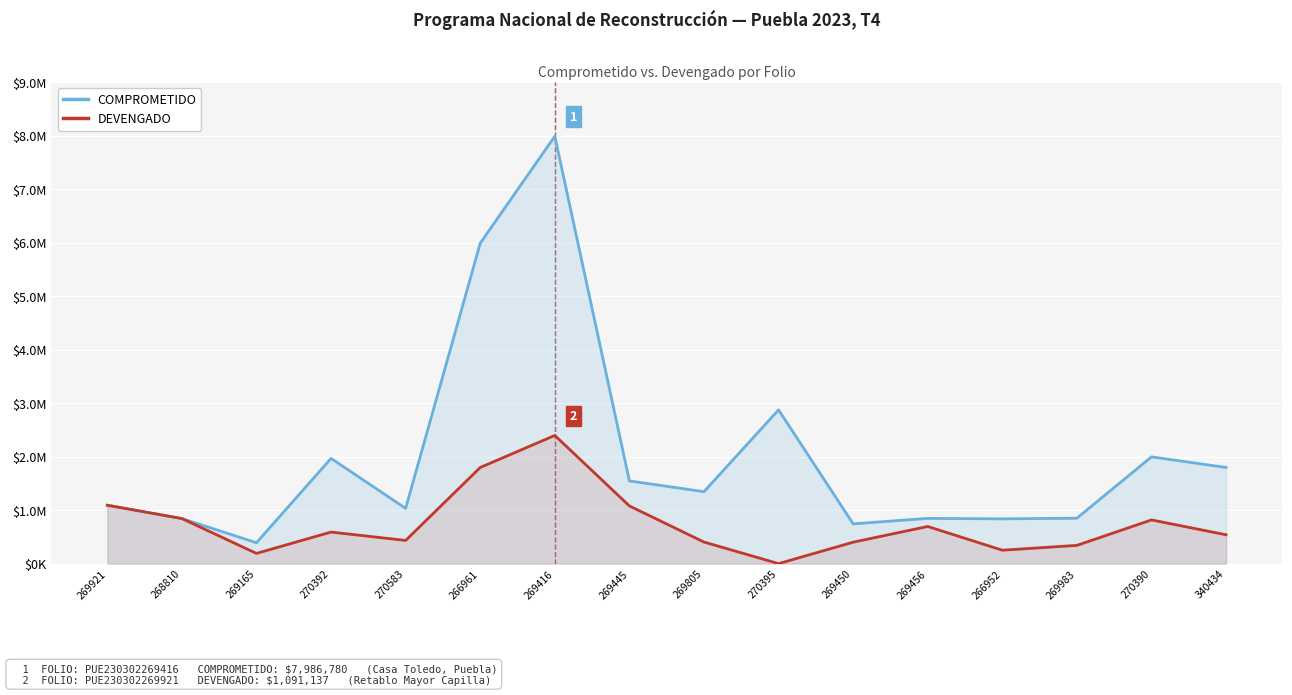

Which label corresponds to the smallest value in the chart?

270395